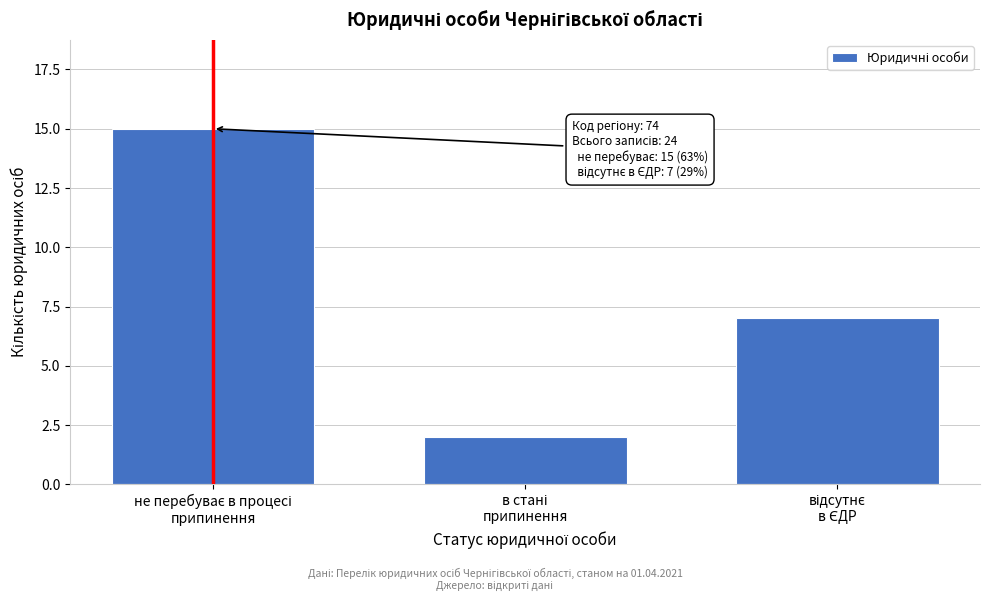

Reading left to right, transcribe all the data shown in this chart.

15	2	7